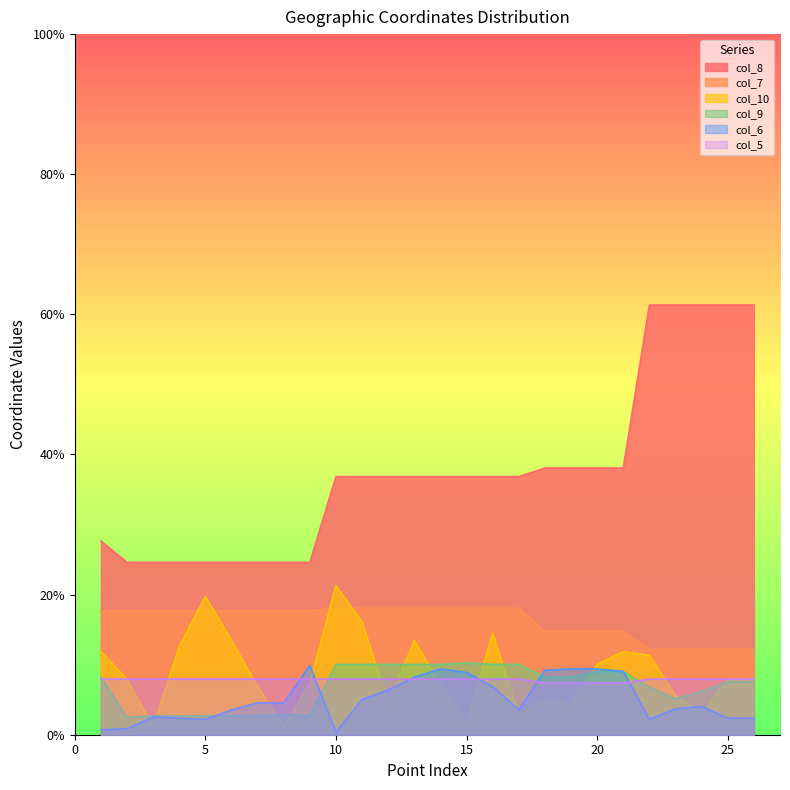

In col_10, how many points are higher than both neighbors (excluding endpoints)?

6